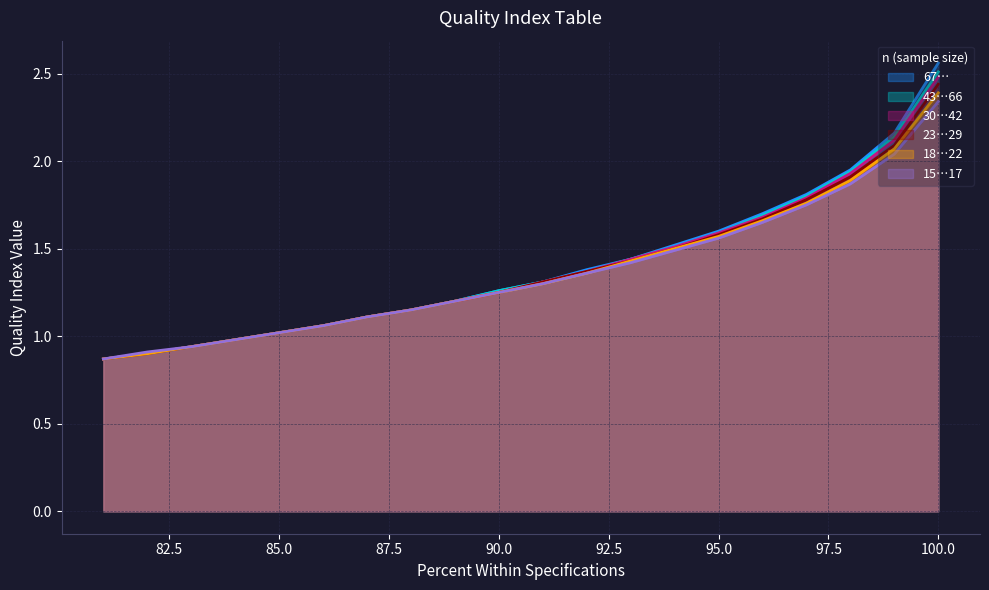

The 18…22 series shows 1.1 at 88. True or false?

True